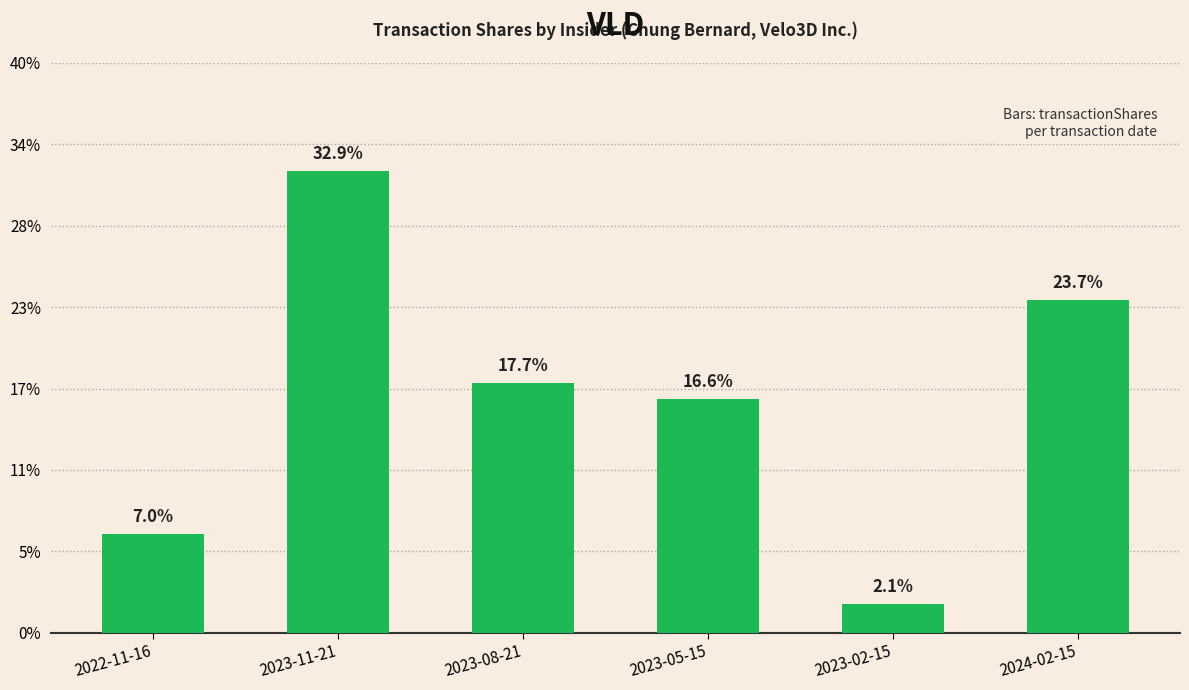

Does the chart contain any negative values?

No